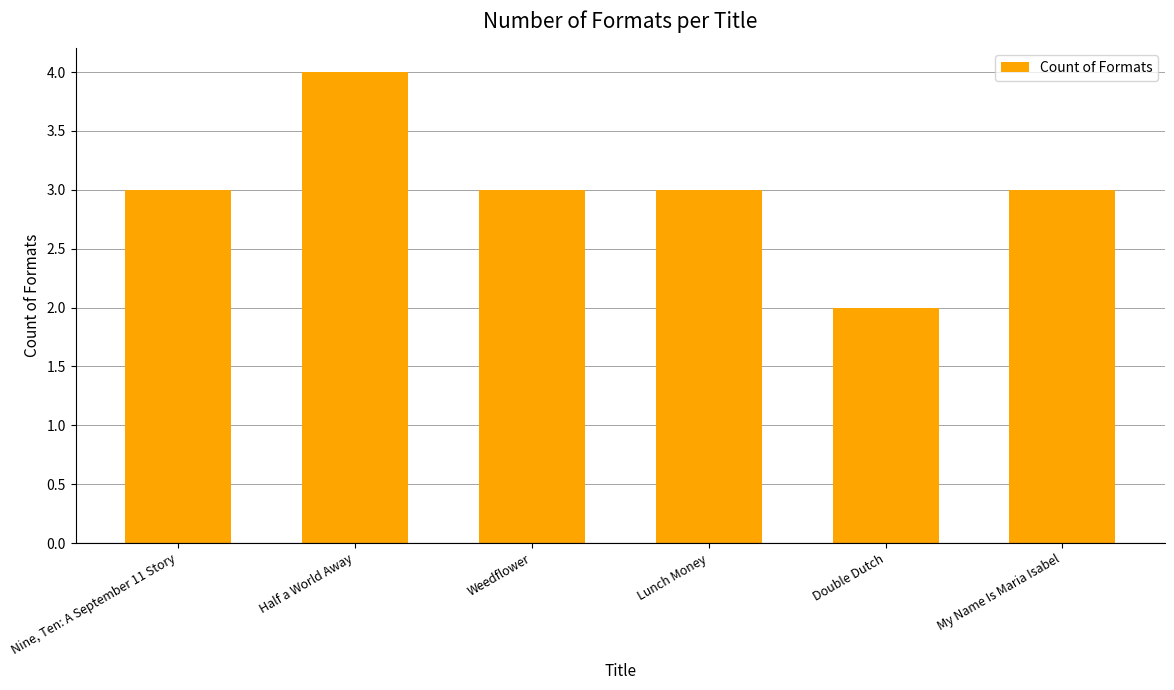

How many distinct data groups are displayed?

1